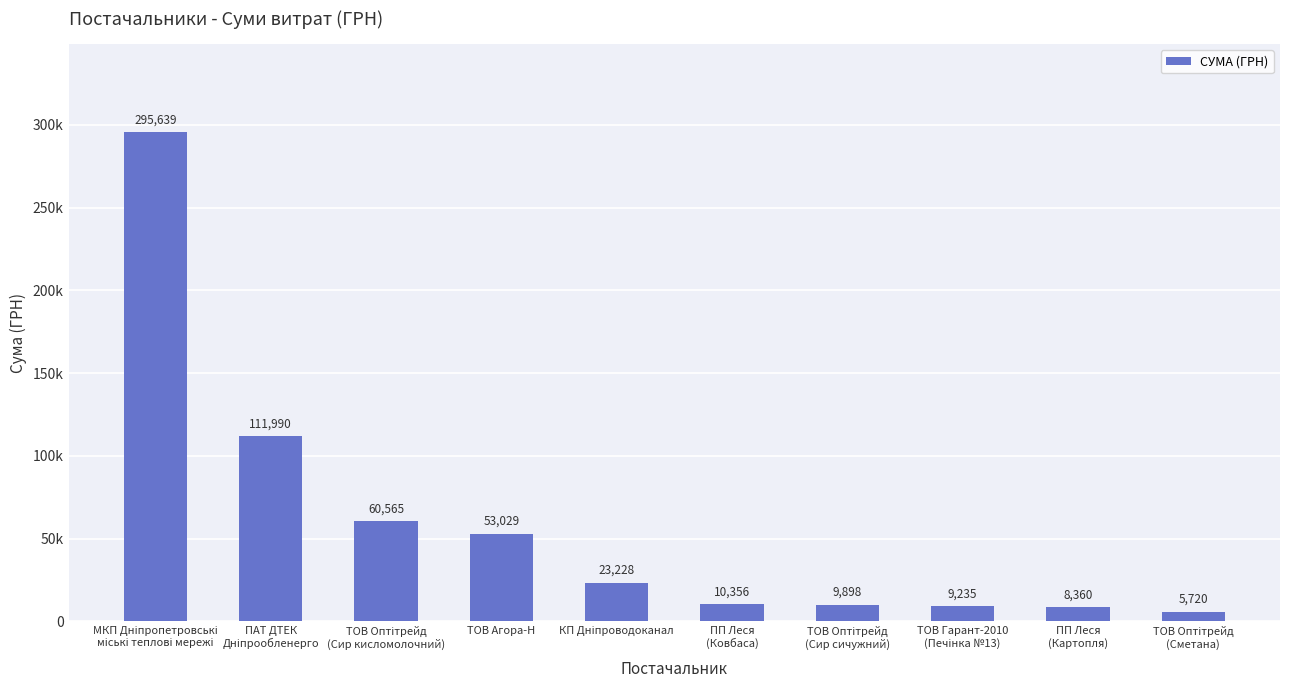

Which category has the highest value across all series?

МКП Дніпропетровські
міські теплові мережі